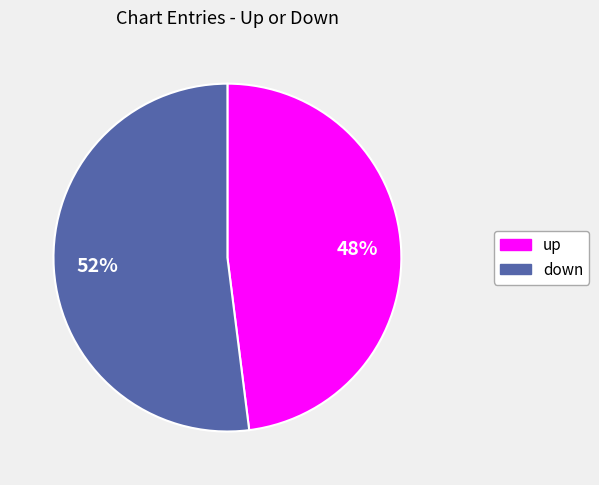

The up slice represents 54% of the pie. True or false?

False